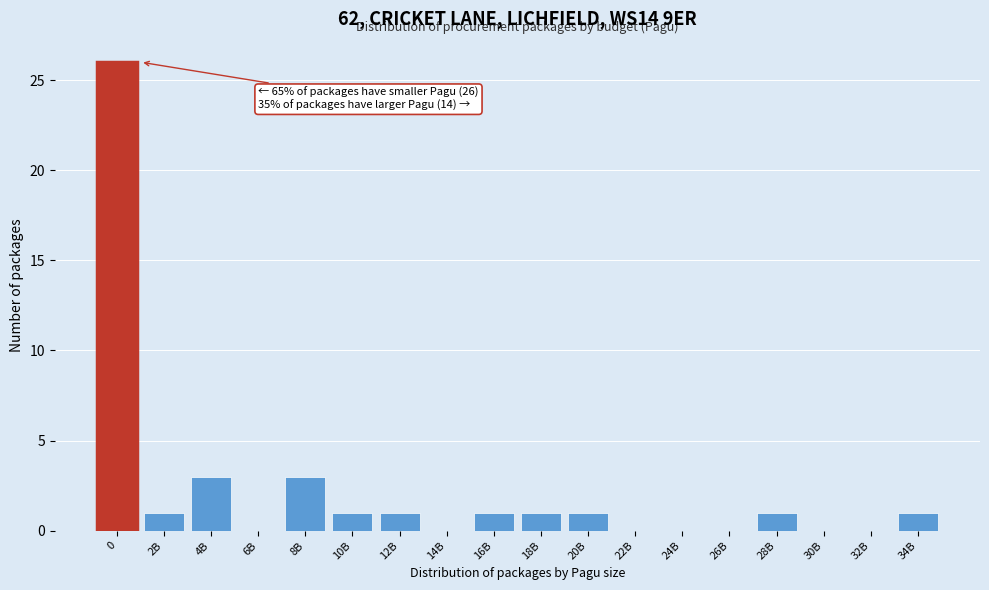

Reading left to right, transcribe all the data shown in this chart.

0=26	2B=1	4B=3	6B=0	8B=3	10B=1	12B=1	14B=0	16B=1	18B=1	20B=1	22B=0	24B=0	26B=0	28B=1	30B=0	32B=0	34B=1